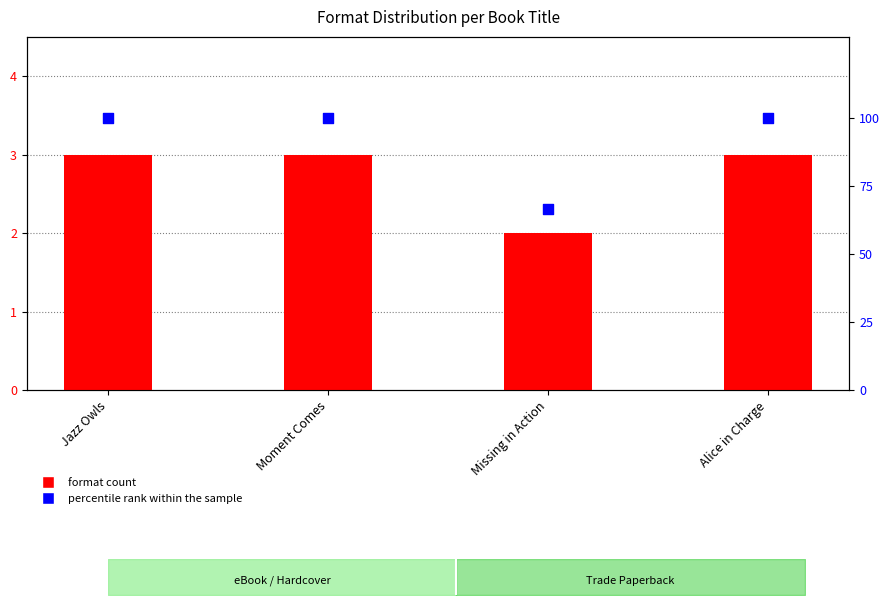

Is the value of percentile rank within the sample at Moment Comes greater than the value of format count at Jazz Owls?

Yes